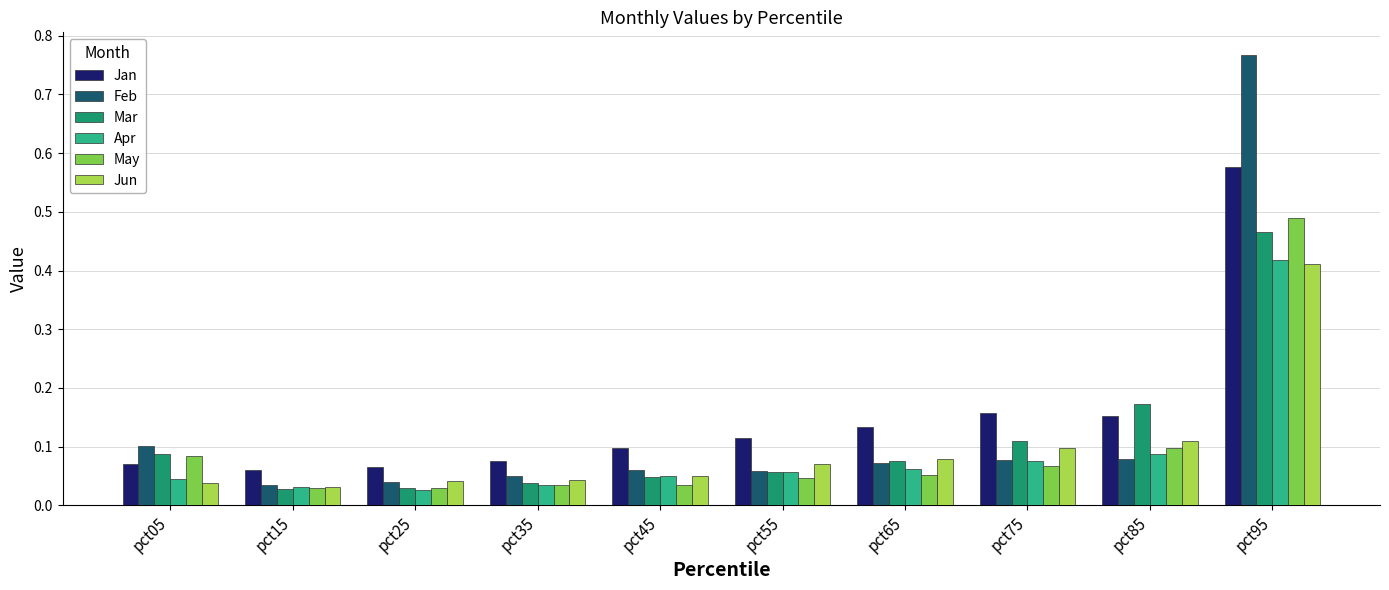

The Feb series shows 0.0 at pct65. True or false?

False